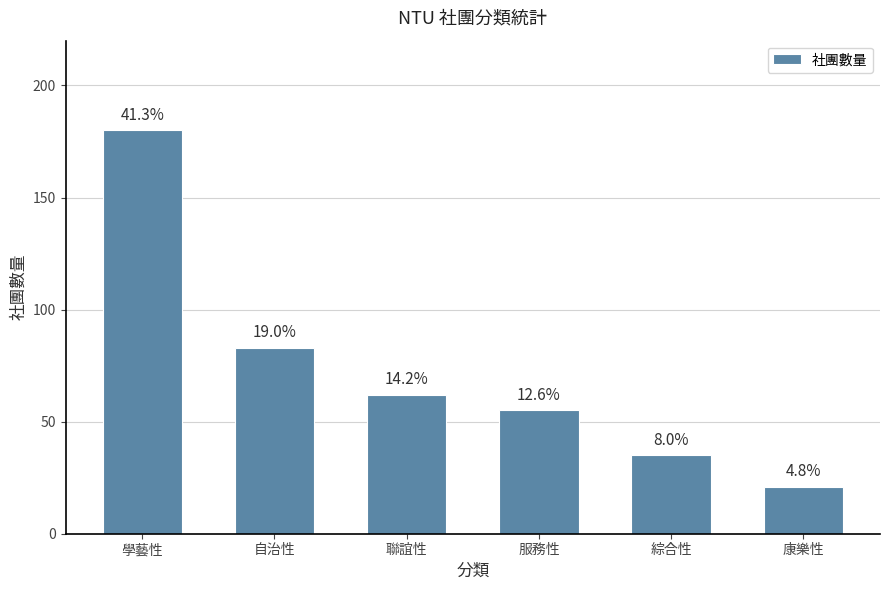

How many bars are there in total?

6